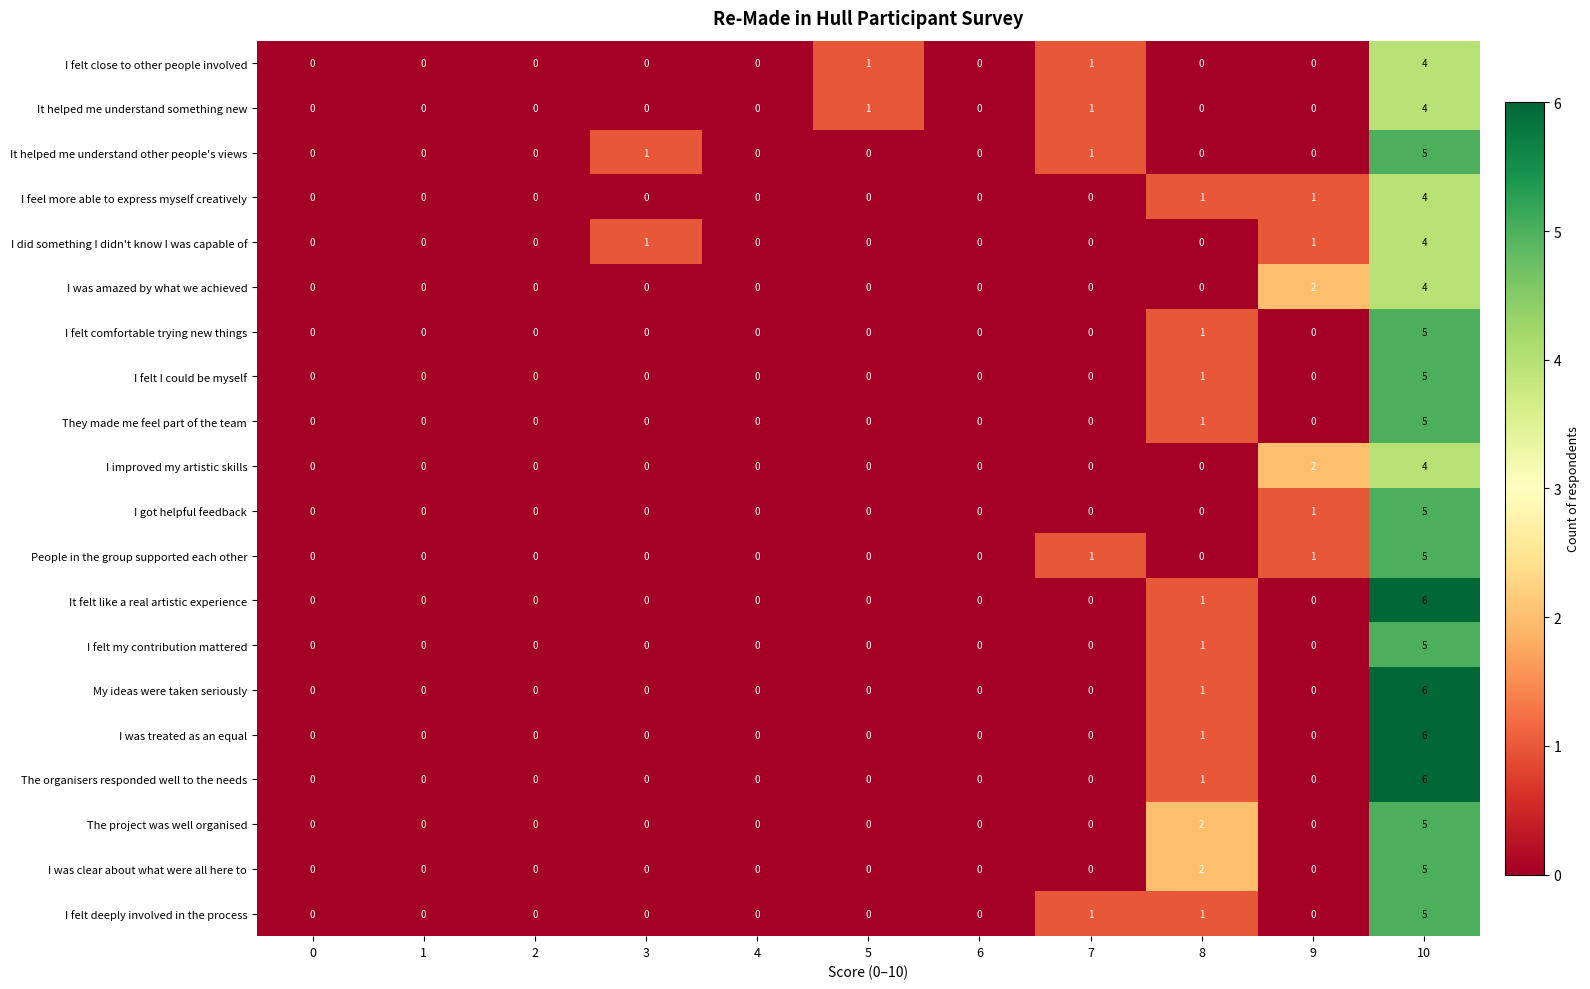

At which label is I was amazed by what we achieved closest to 2?

9